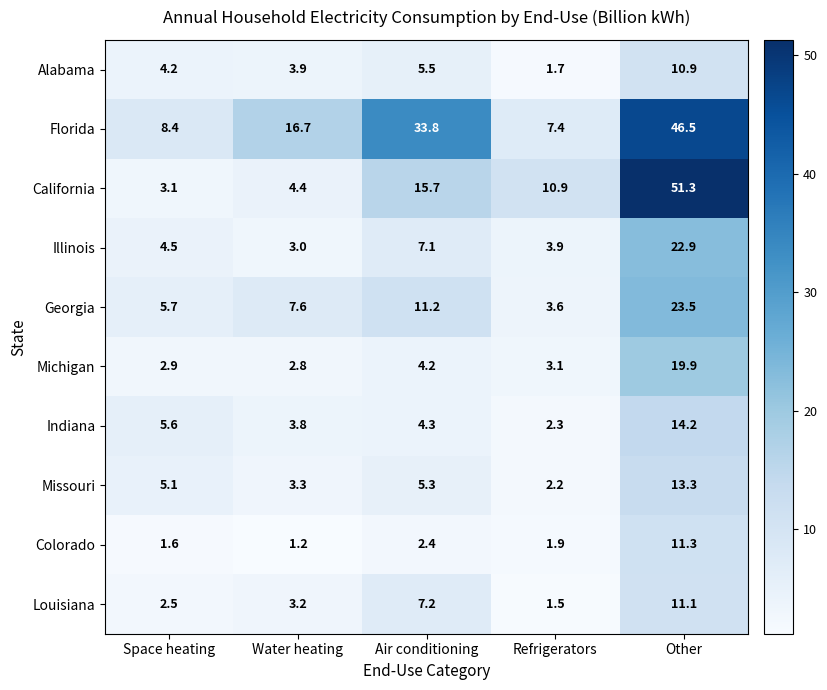

How many series are shown in this chart?

10